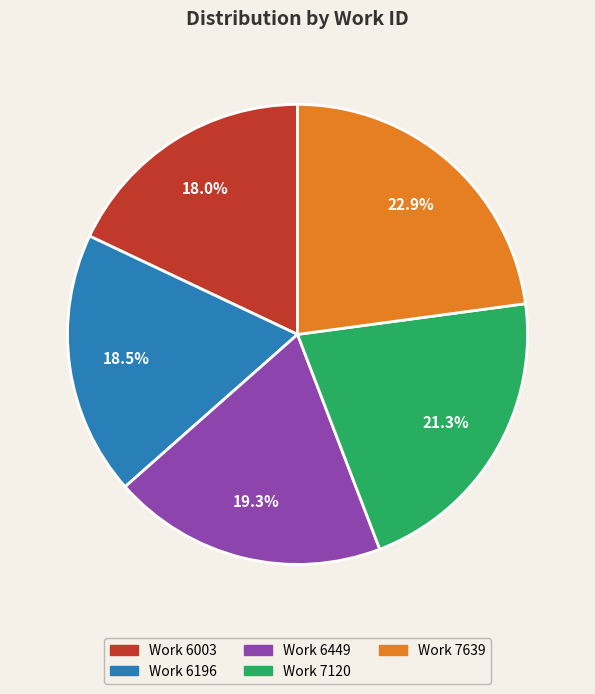

Does any single category account for the majority?

No